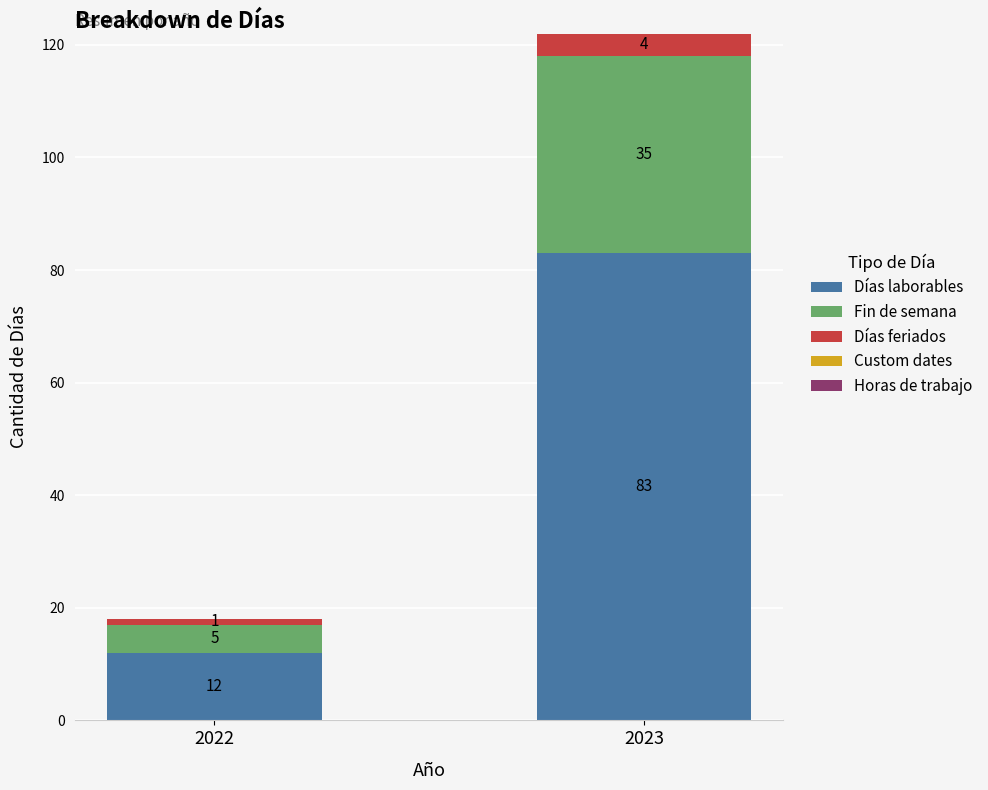

Does the chart contain stacked bars?

Yes